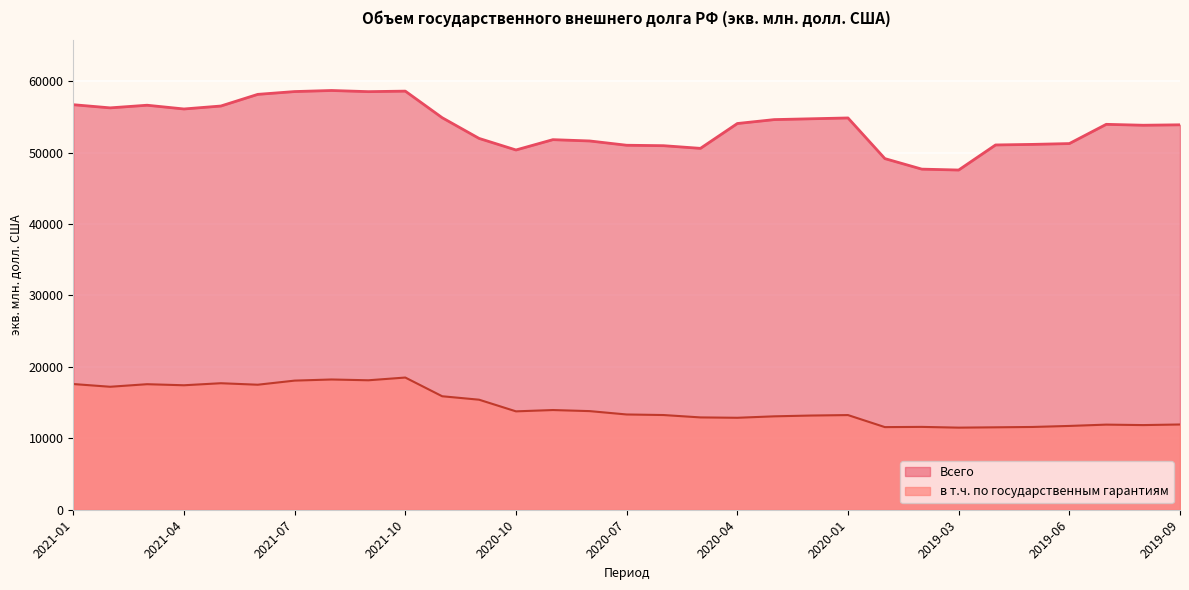

What is the spread (max minus min) of values at 2020-09?

37851.2